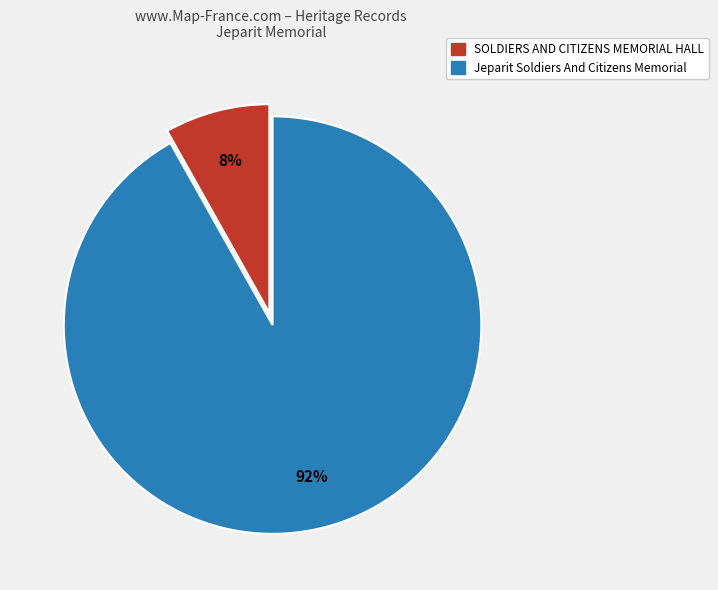

Is there any slice that represents more than half of the pie?

Yes